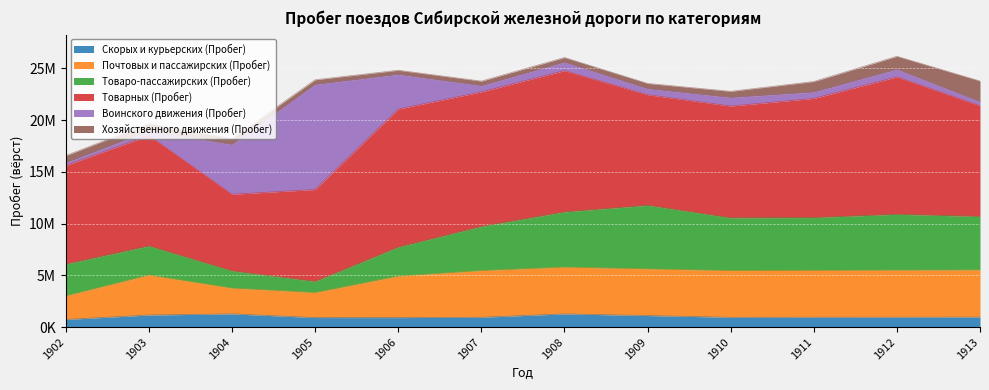

What is the minimum value shown in the chart?

259788